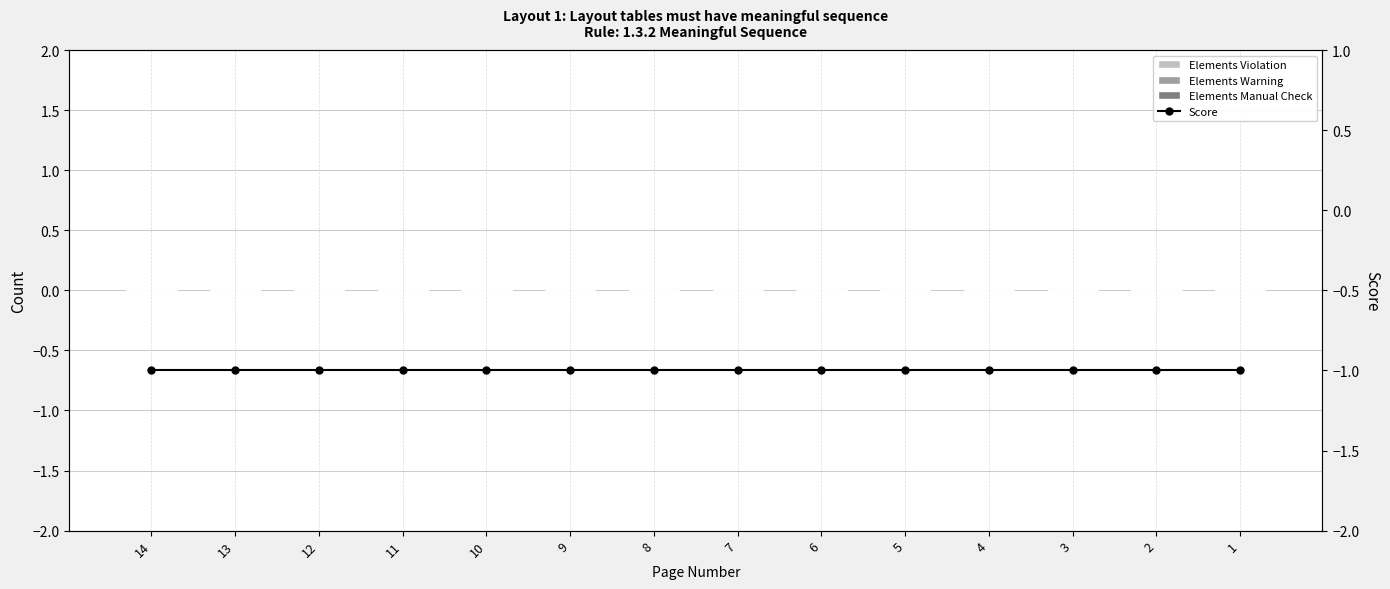

Is the value of Elements Violation at 4 greater than the value of Elements Warning at 4?

No